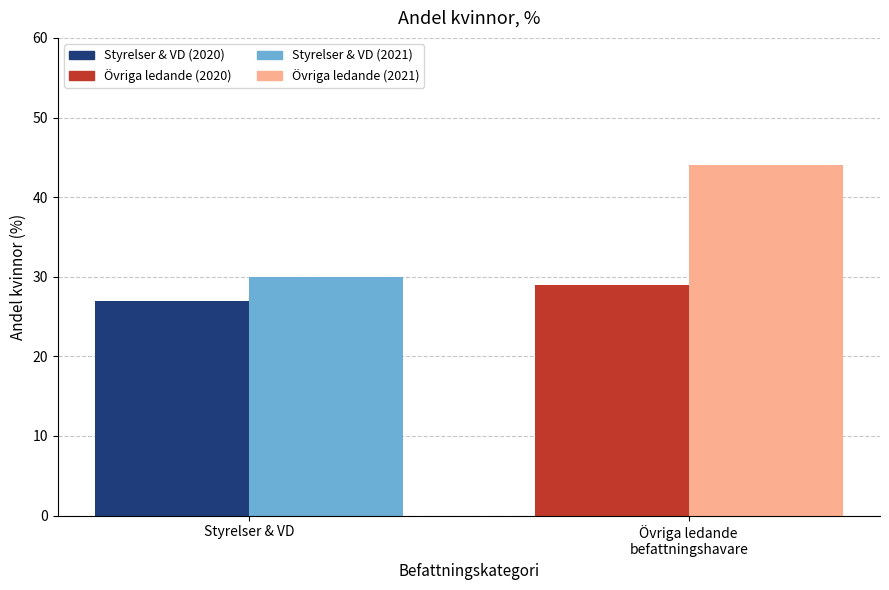

What is the greatest value displayed?

44